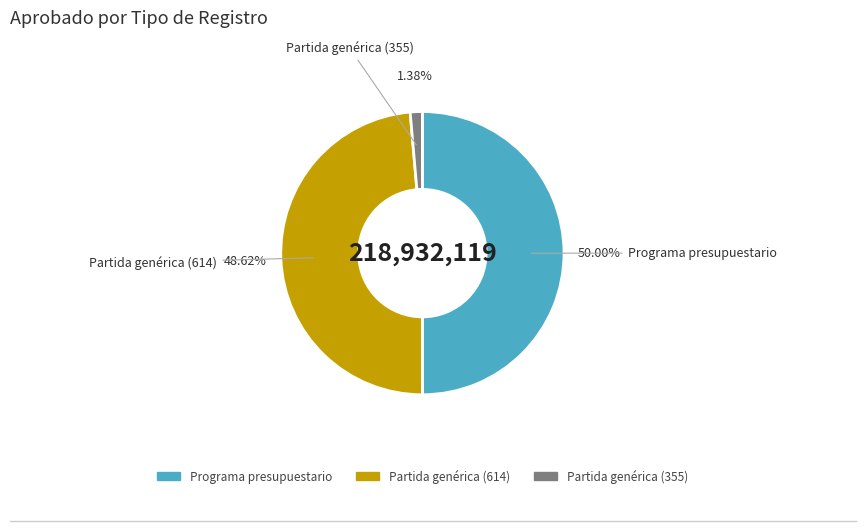

Which slice is the largest?

Programa presupuestario